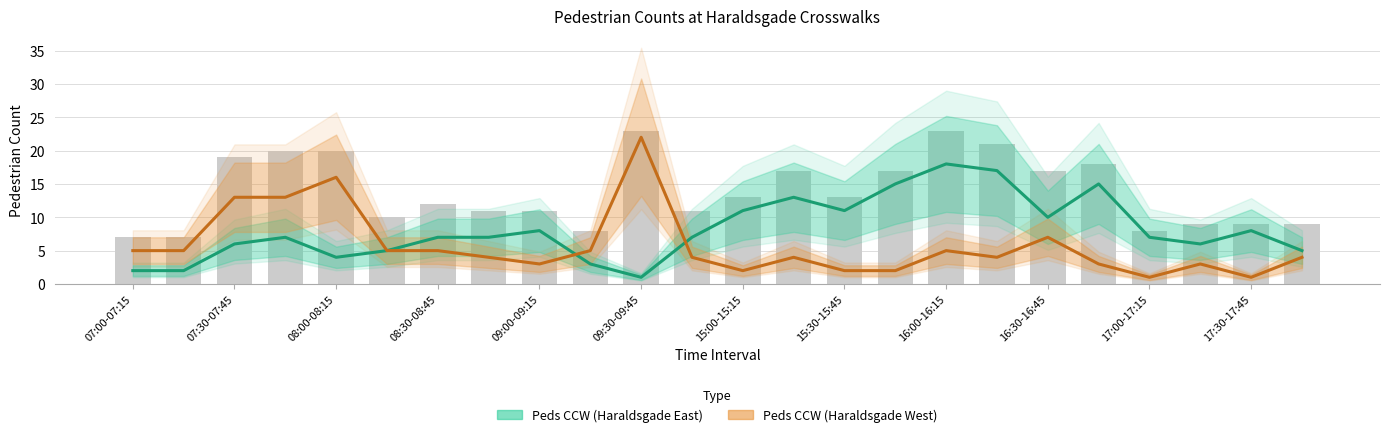

What is the spread (max minus min) of values at 13?

9